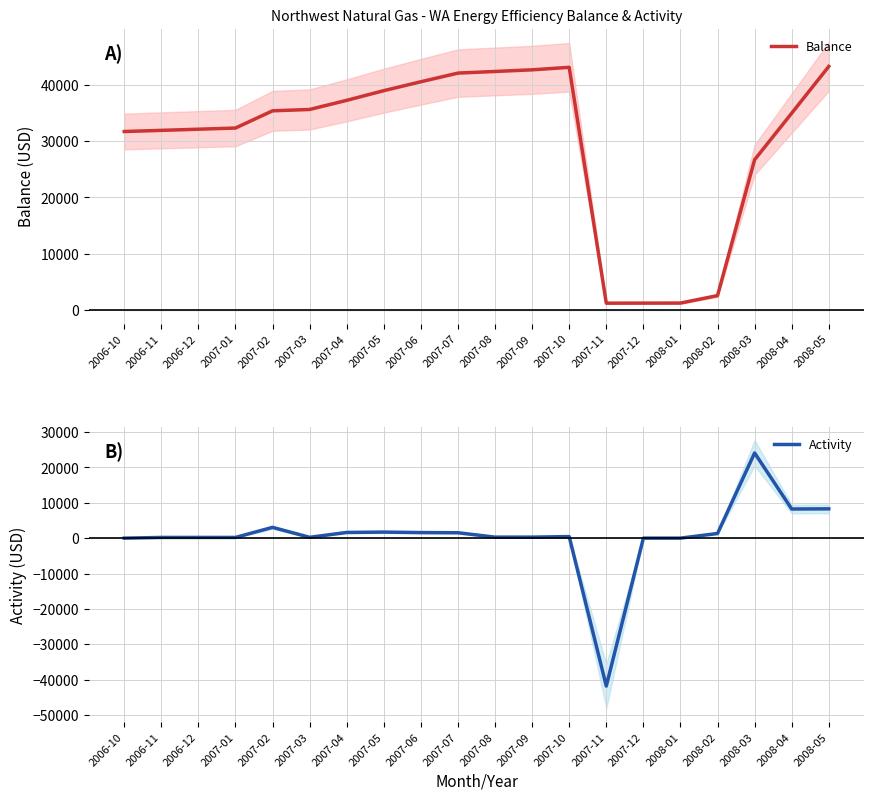

The value of Activity at 2007-05 is 2629.6. True or false?

False